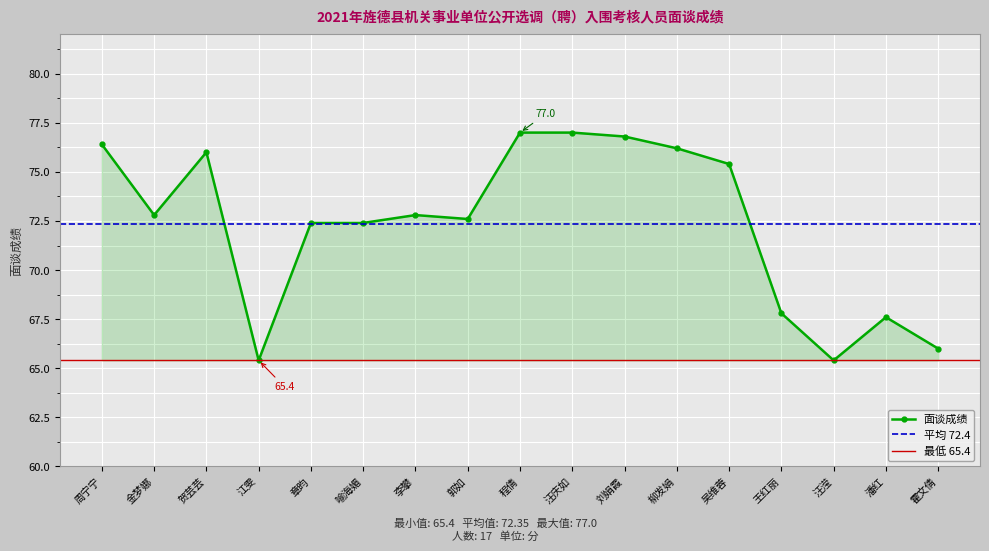

What position from the left is 柳发娟?

12